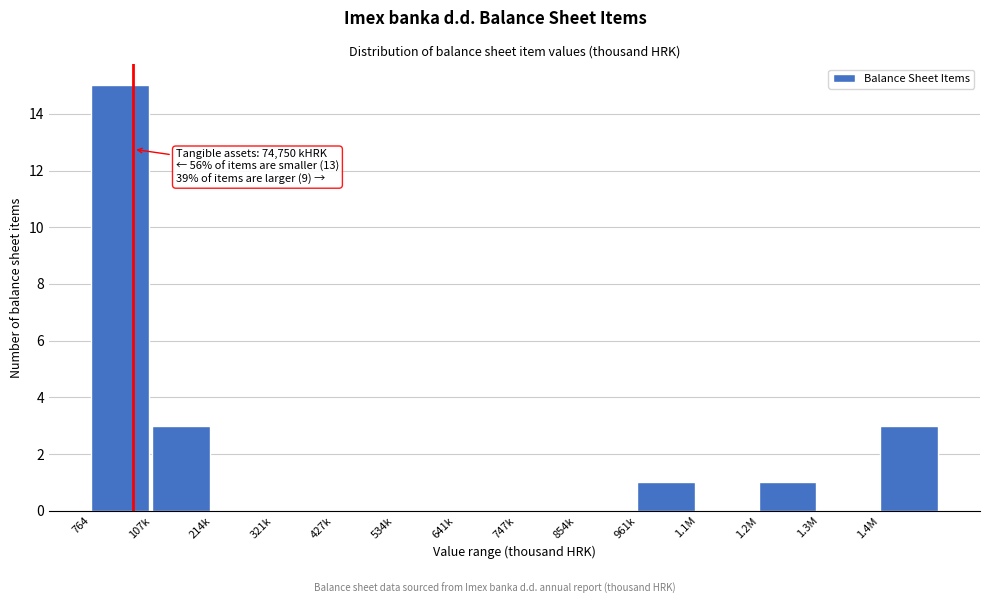

Reading right to left, transcribe all the data shown in this chart.

1.4M=3	1.3M=0	1.2M=1	1.1M=0	961k=1	854k=0	747k=0	641k=0	534k=0	427k=0	321k=0	214k=0	107k=3	764=15